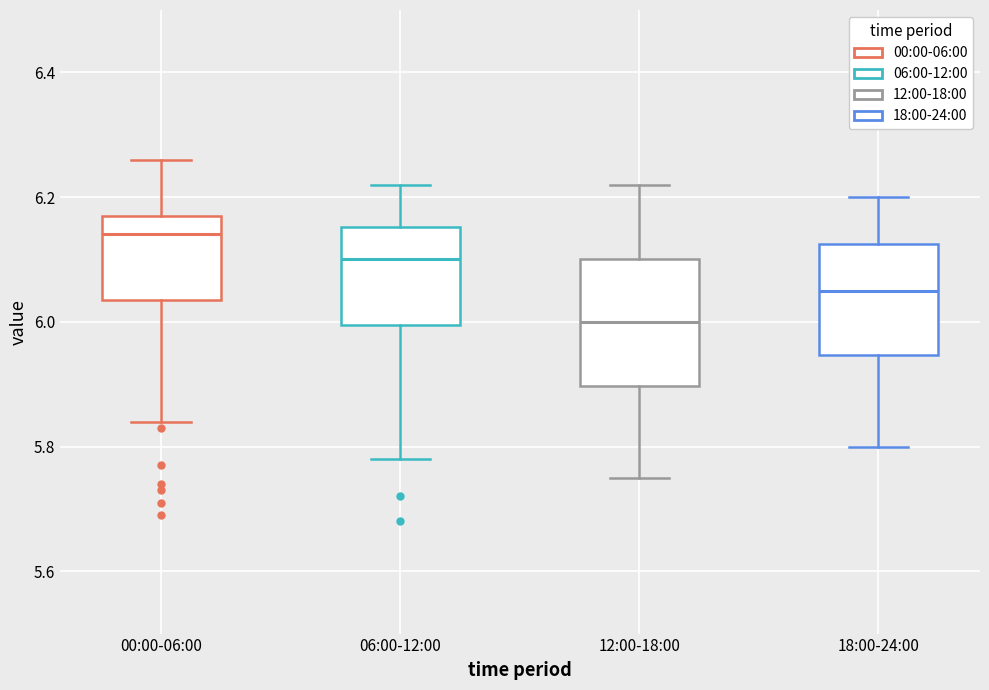

Reading left to right, read every box against the y-axis: the position of its median line, the range the box covers, and the ends of its whiskers. The values are not printed on the chart, so give them approximately, as read against the axis.

00:00-06:00: median 6.14, box 6.04 to 6.18, whiskers 5.84 to 6.26
06:00-12:00: median 6.10, box 6.00 to 6.16, whiskers 5.78 to 6.22
12:00-18:00: median 6.00, box 5.90 to 6.10, whiskers 5.76 to 6.22
18:00-24:00: median 6.06, box 5.94 to 6.12, whiskers 5.80 to 6.20